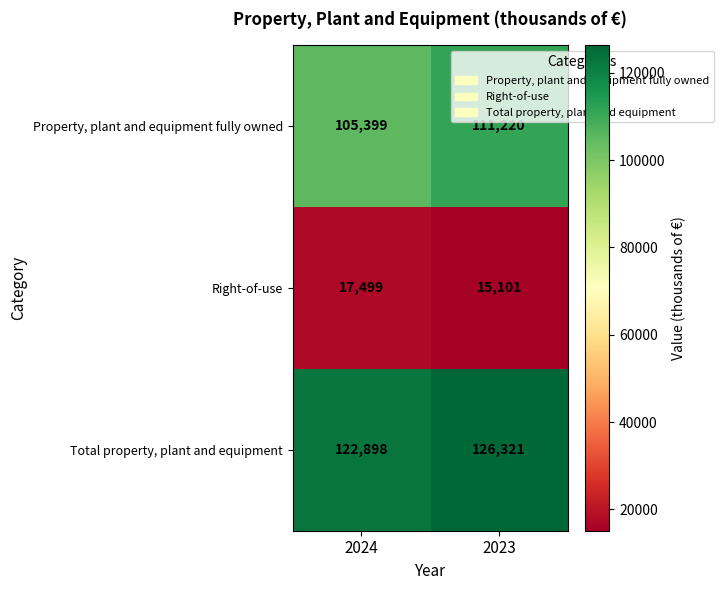

Rank the series by their maximum value, from lowest to highest.

Right-of-use, Property, plant and equipment fully owned, Total property, plant and equipment